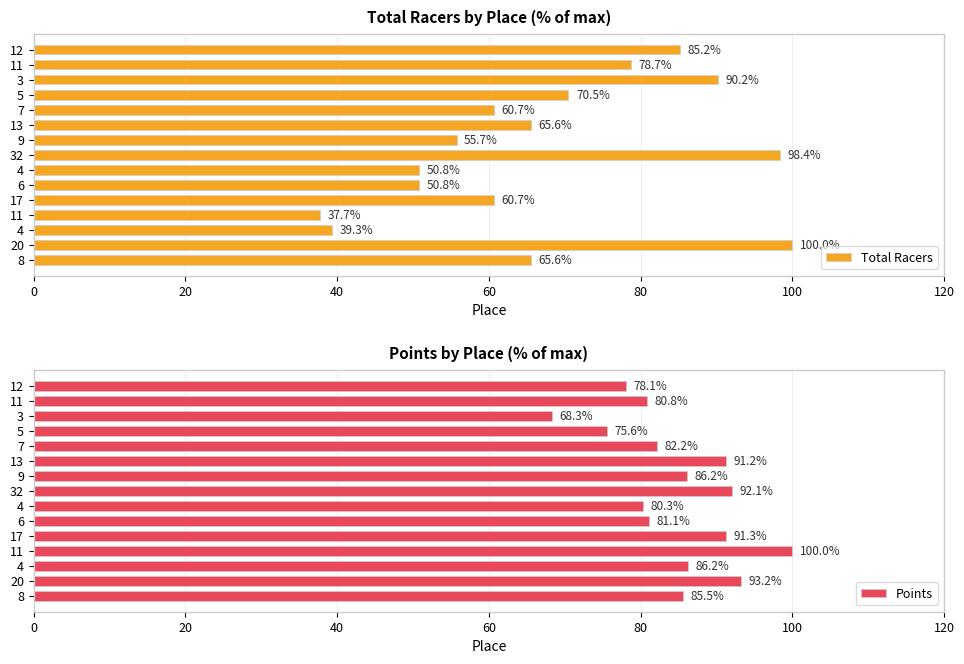

What are all the series names shown in the legend?

Total Racers, Points